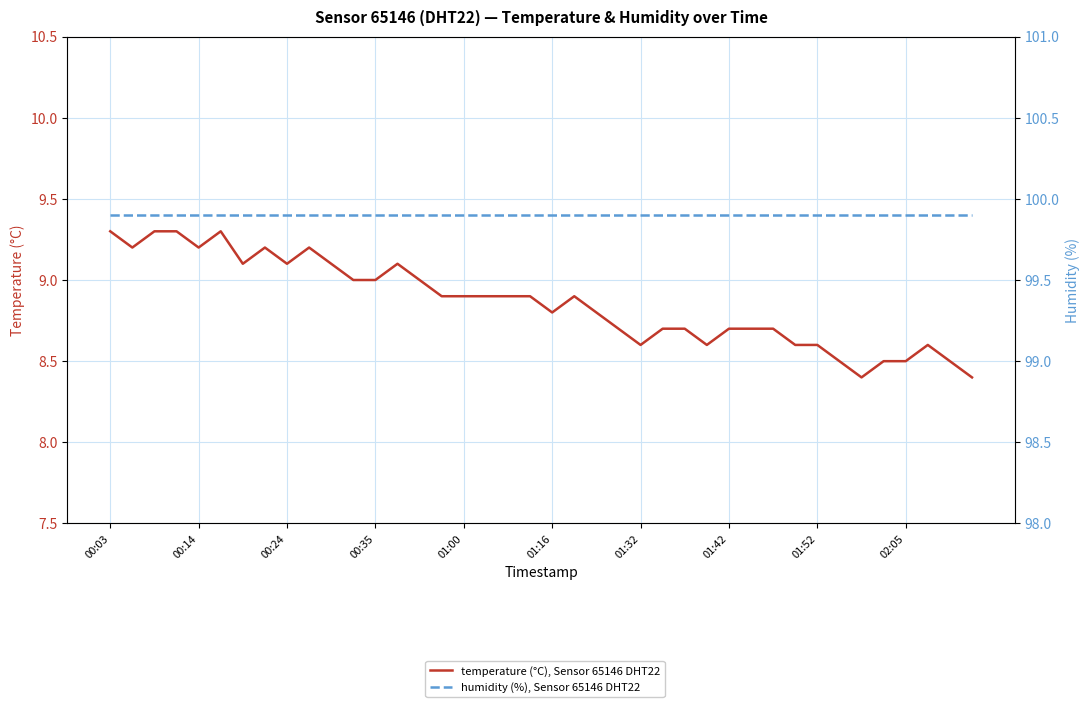

True or false: humidity (%), Sensor 65146 DHT22 and temperature (°C), Sensor 65146 DHT22 intersect in this chart.

False